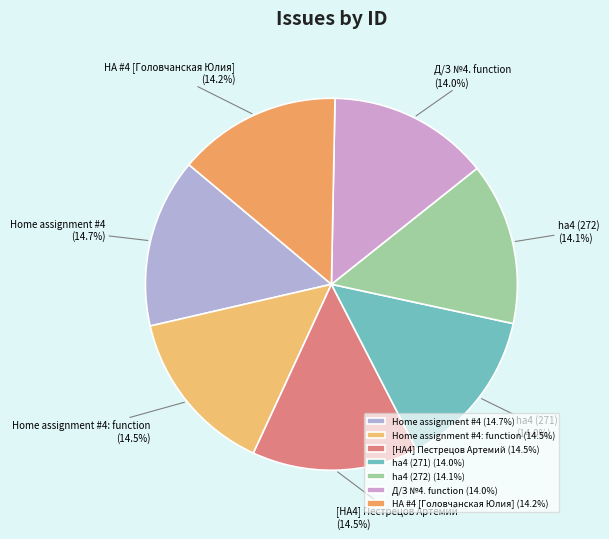

Does [HA4] Пестрецов Артемий represent more than half of the total?

No